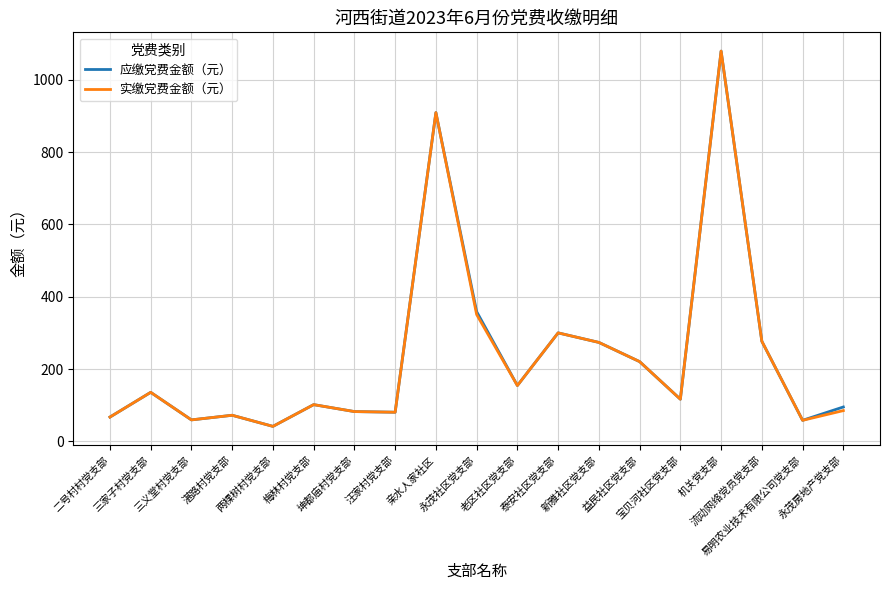

At how many categories does at least one series exceed 790?

2